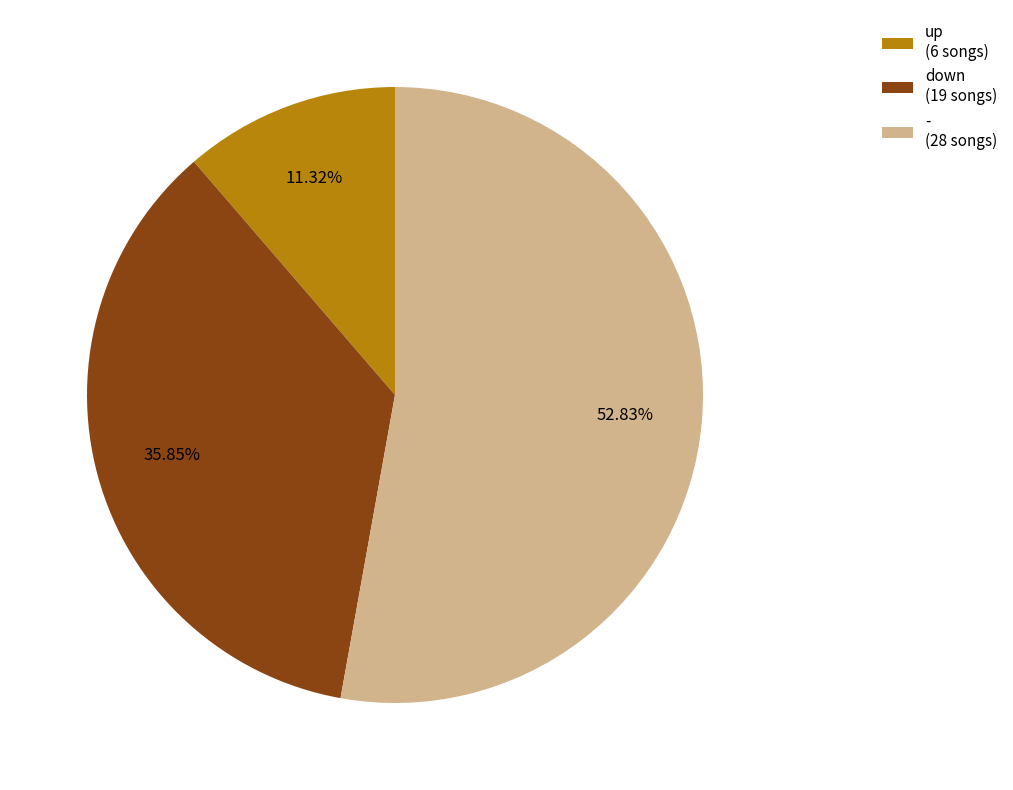

Approximately how many times larger is the value at - compared to up?

4.7